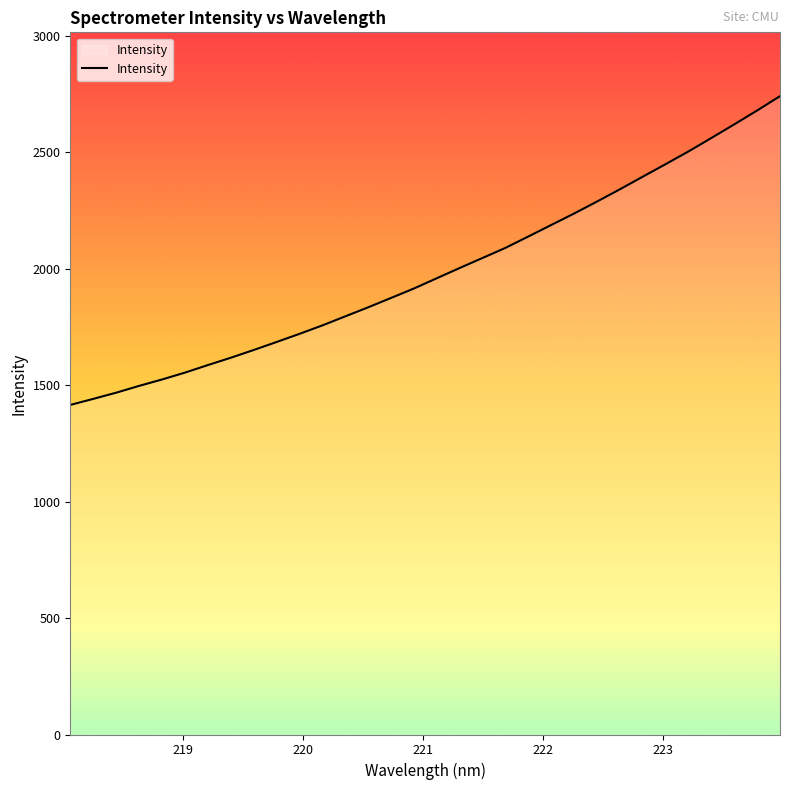

Does the chart display data point markers on the line(s)?

No